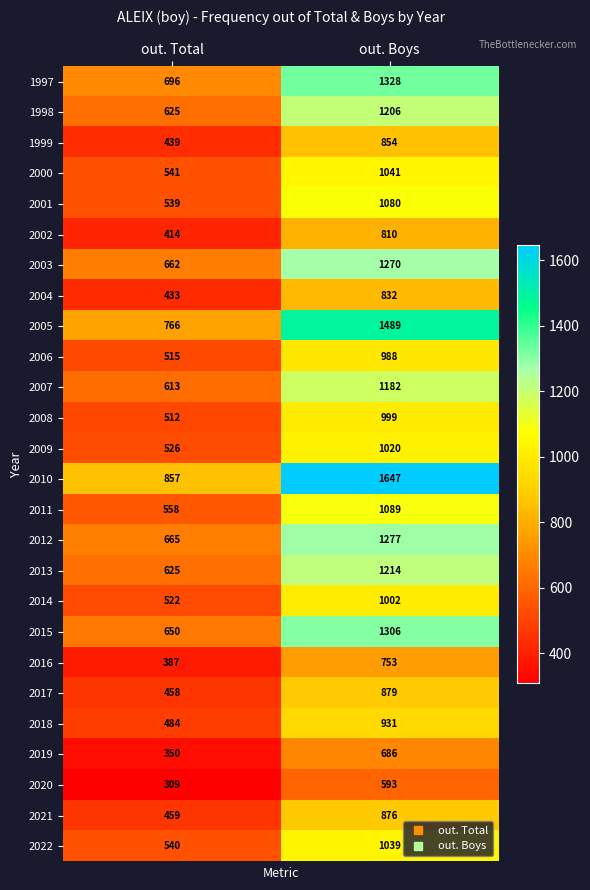

At which category is the sum across all series the highest?

out. Boys